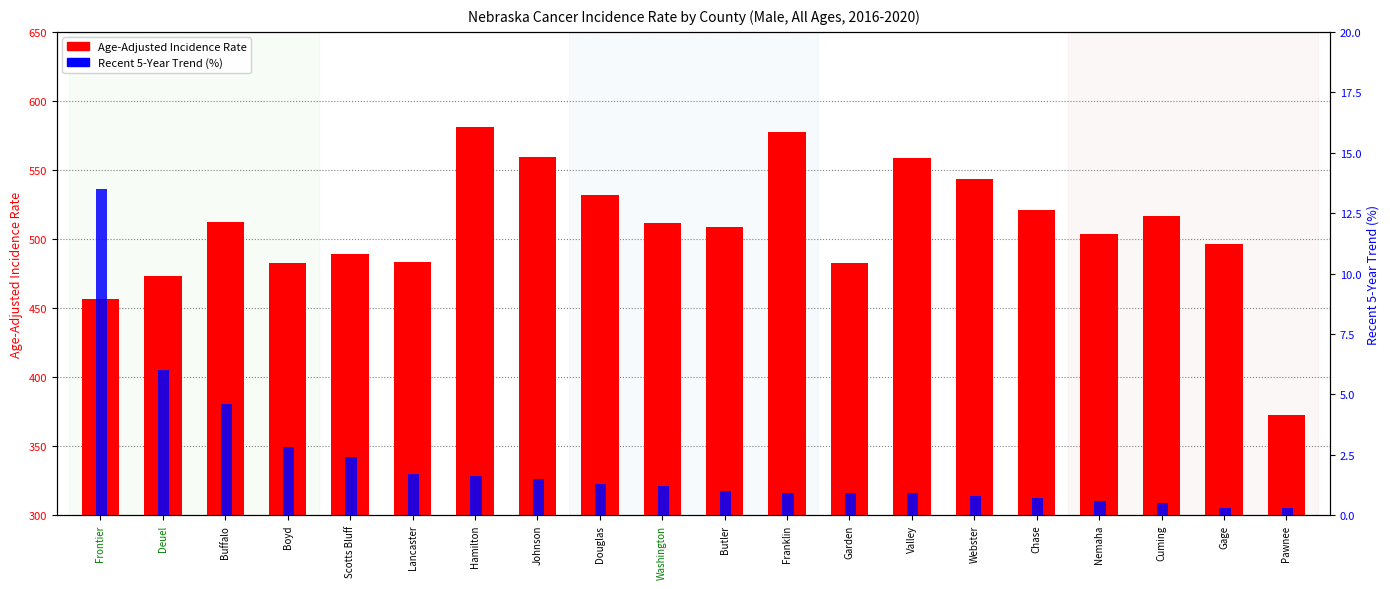

Which series has the largest range (max minus min)?

Age-Adjusted Incidence Rate